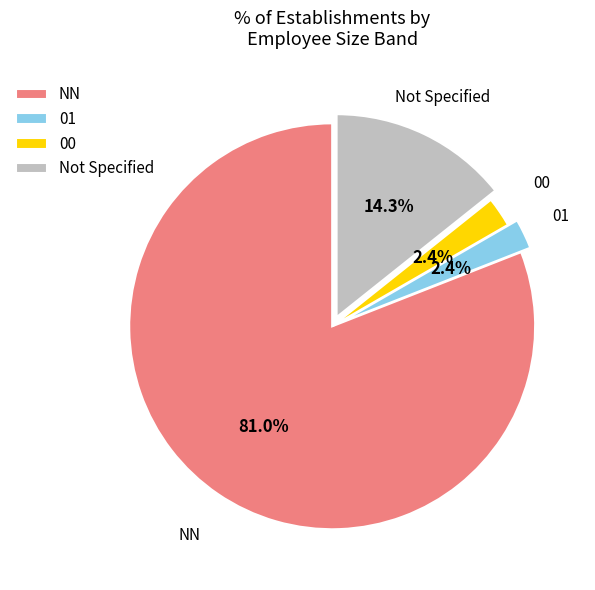

Do 01 and 00 together represent more than half of the pie?

No